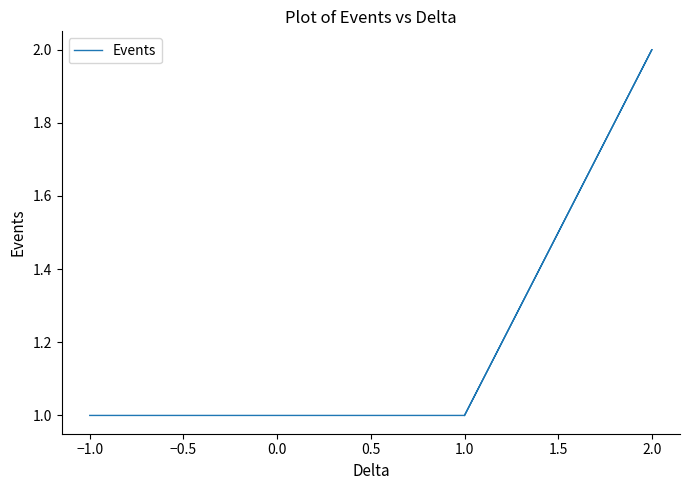

How many lines are shown in the chart?

1